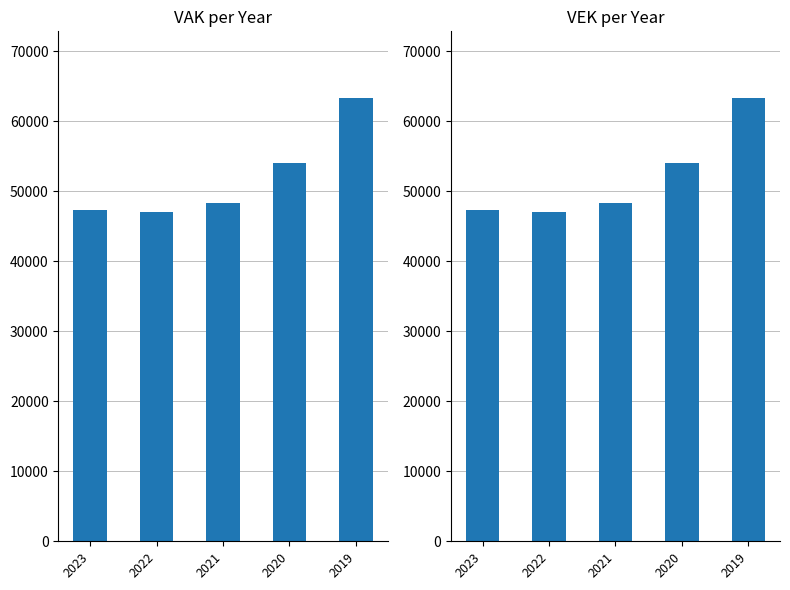

At how many categories does at least one series exceed 54078?

1